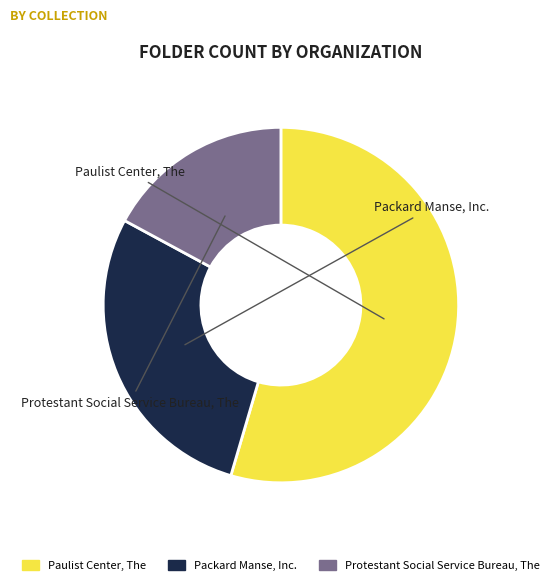

Is the sum of Paulist Center, The and Protestant Social Service Bureau, The greater than half?

Yes